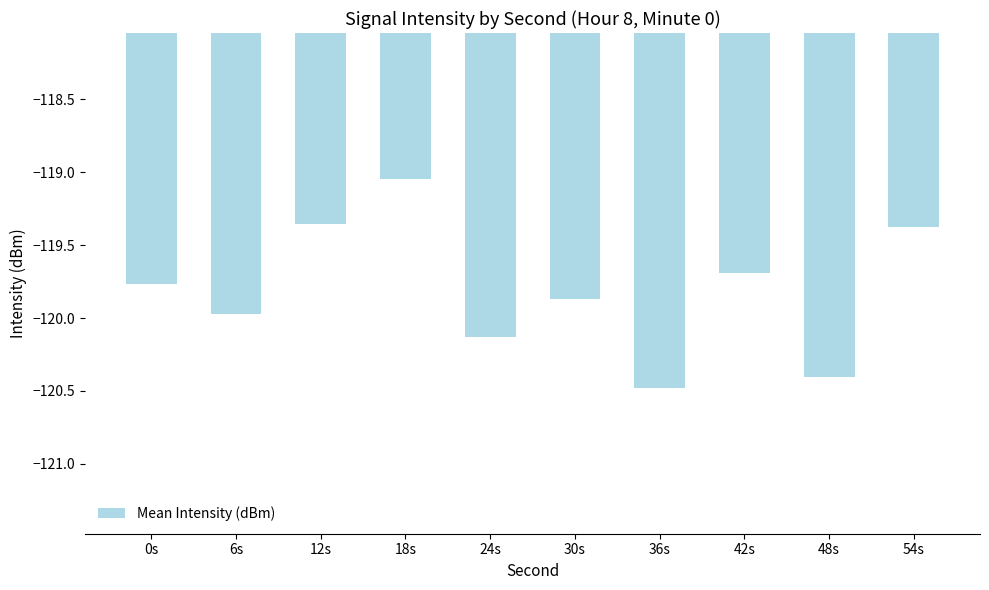

Between 12s and 30s, which is larger?

12s